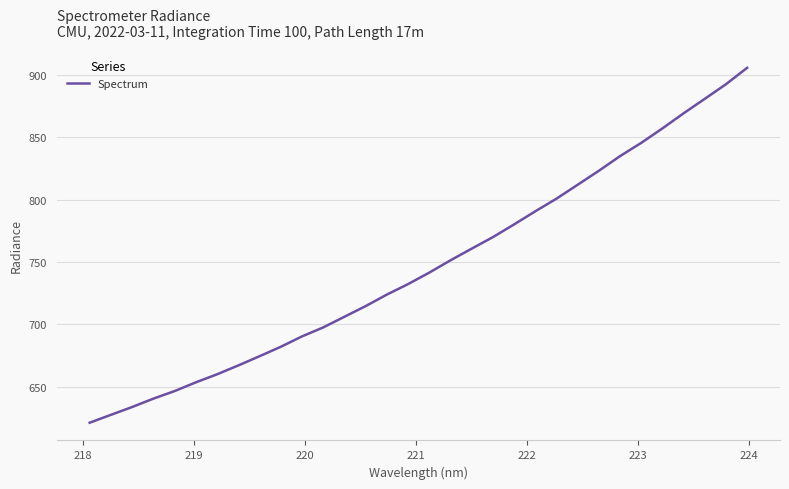

What is the minimum value shown in the chart?

621.1